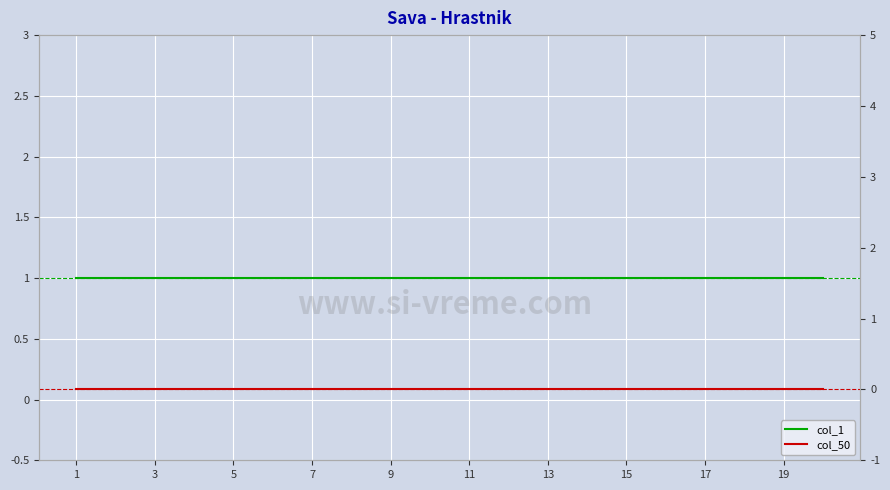

Where is col_50 nearest to the value 0?

1